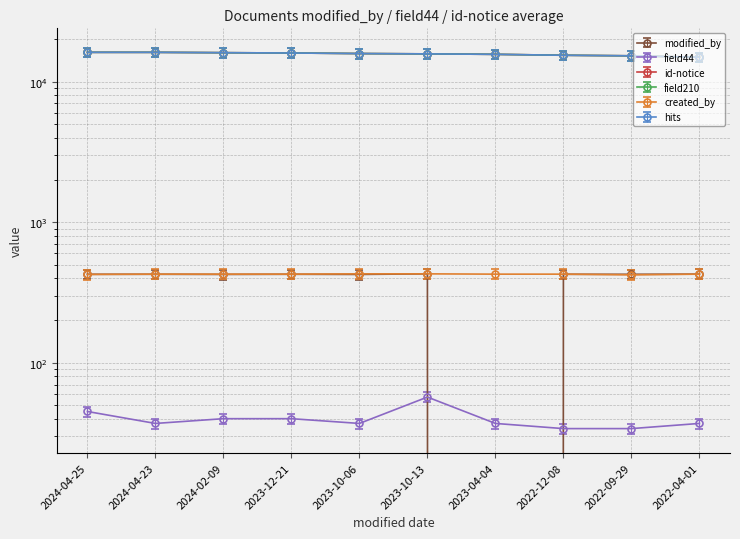

True or false: hits has more than 2 points higher than both neighbors.

False